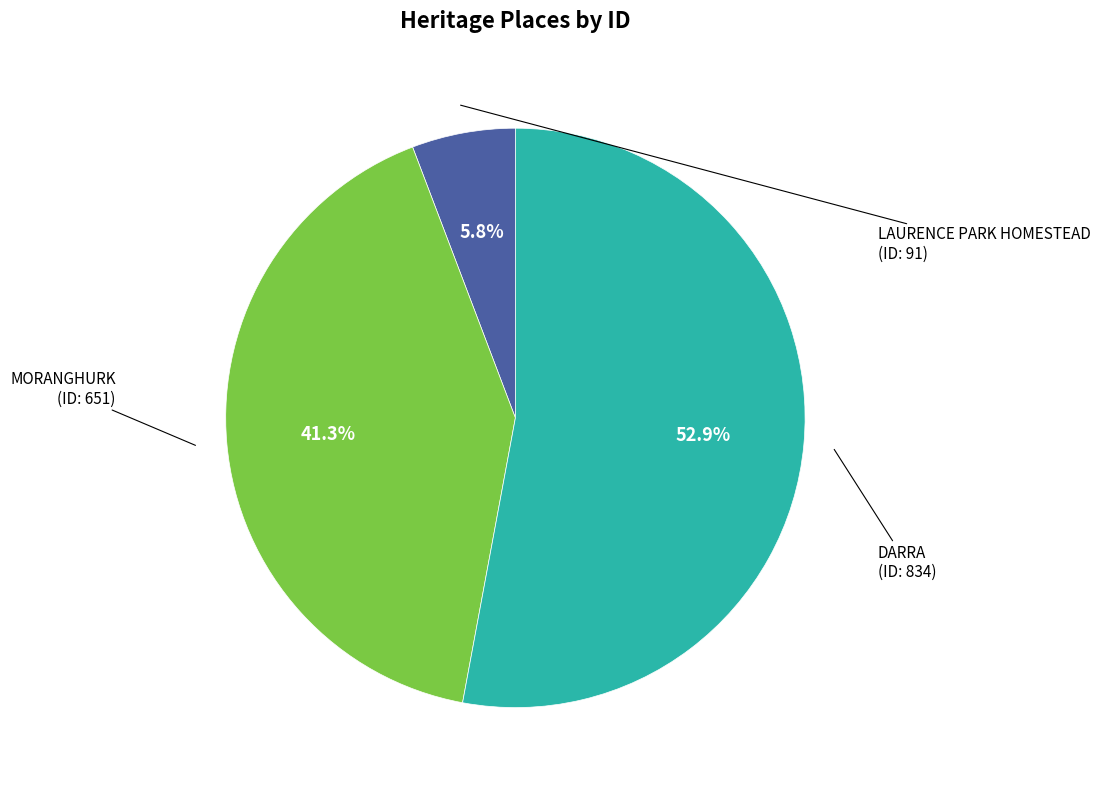

Is the sum of DARRA and LAURENCE PARK HOMESTEAD greater than half?

Yes